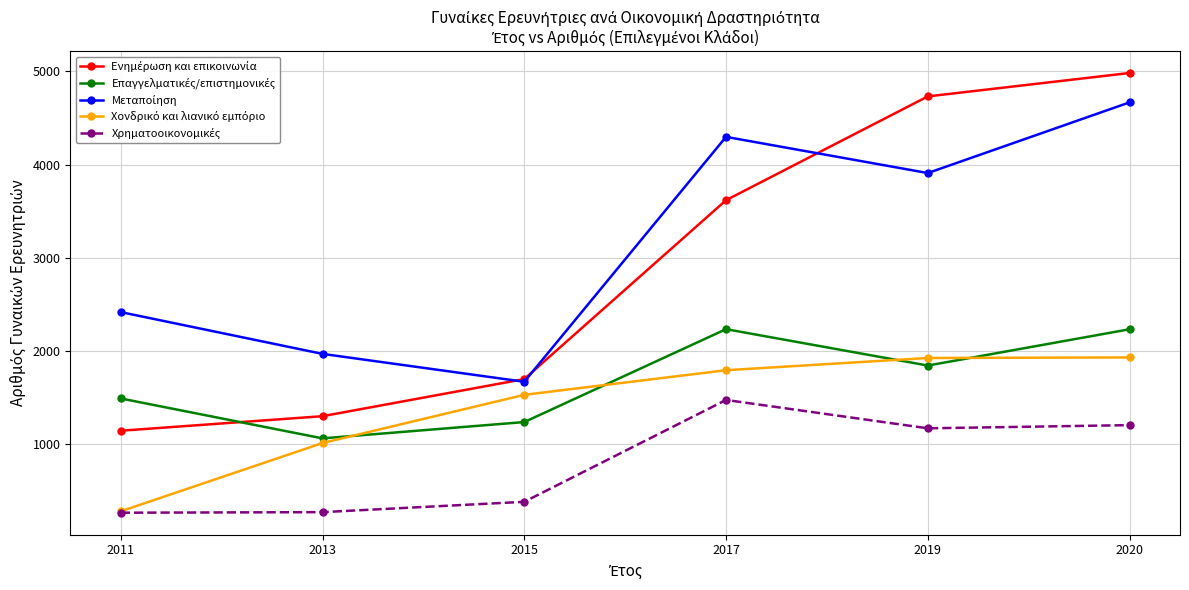

At which category is the sum across all series the highest?

2020